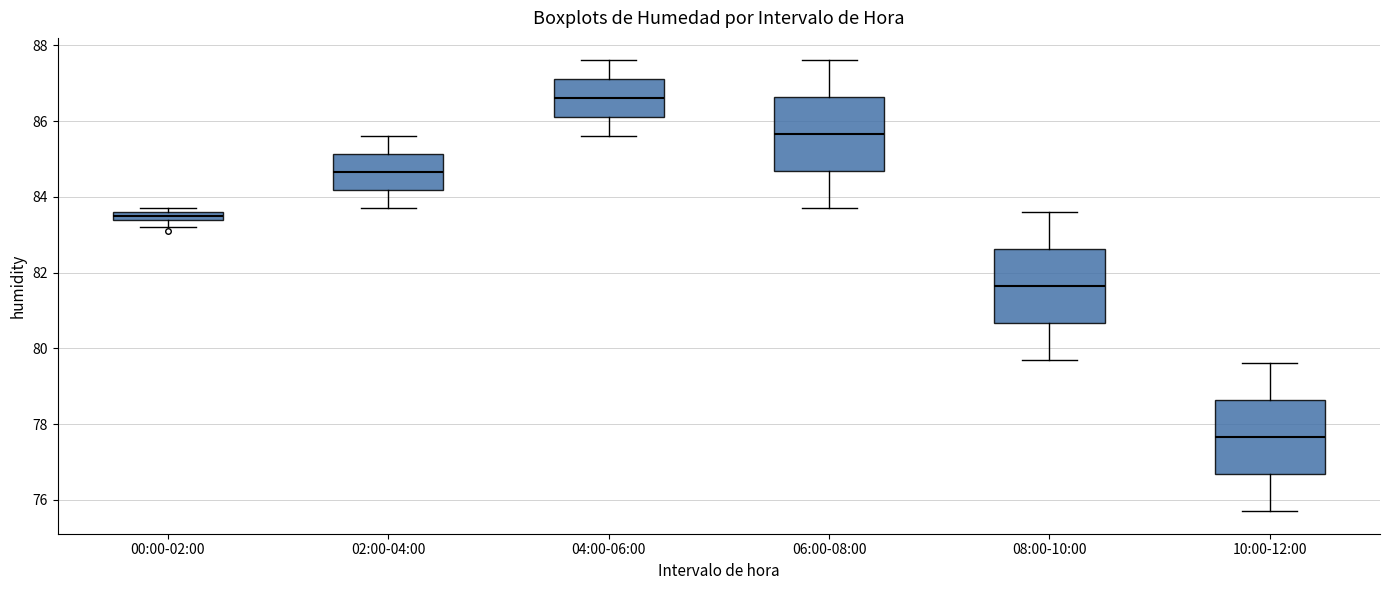

Where does the upper whisker of the box for 08:00-10:00 end on the y-axis? The values are not printed on the chart, so give them approximately, as read against the axis.

83.6